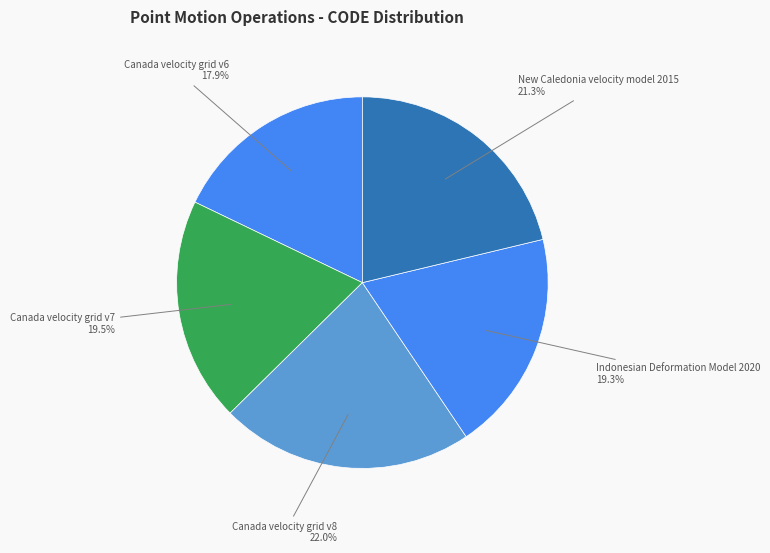

Is New Caledonia velocity model 2015 the majority of the pie?

No